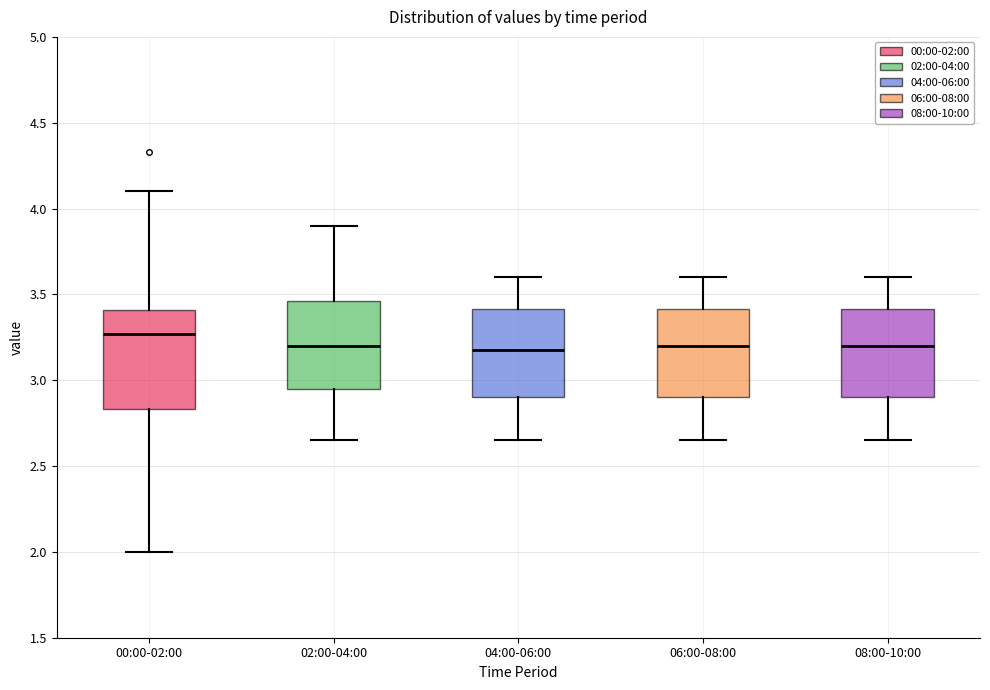

Which box is the tallest, from its lower edge to its upper edge?

00:00-02:00